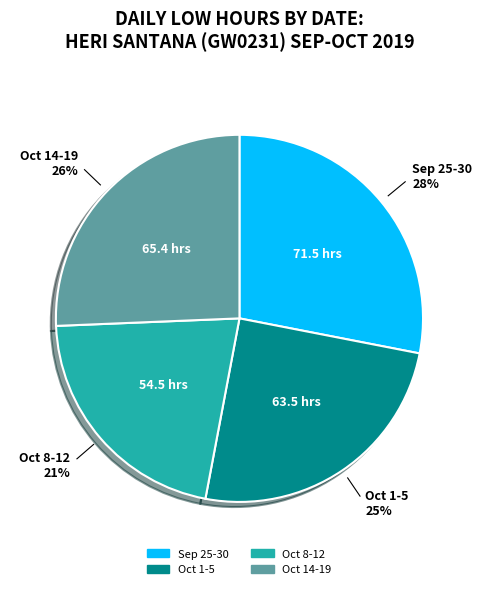

Is there a majority slice in this chart?

No